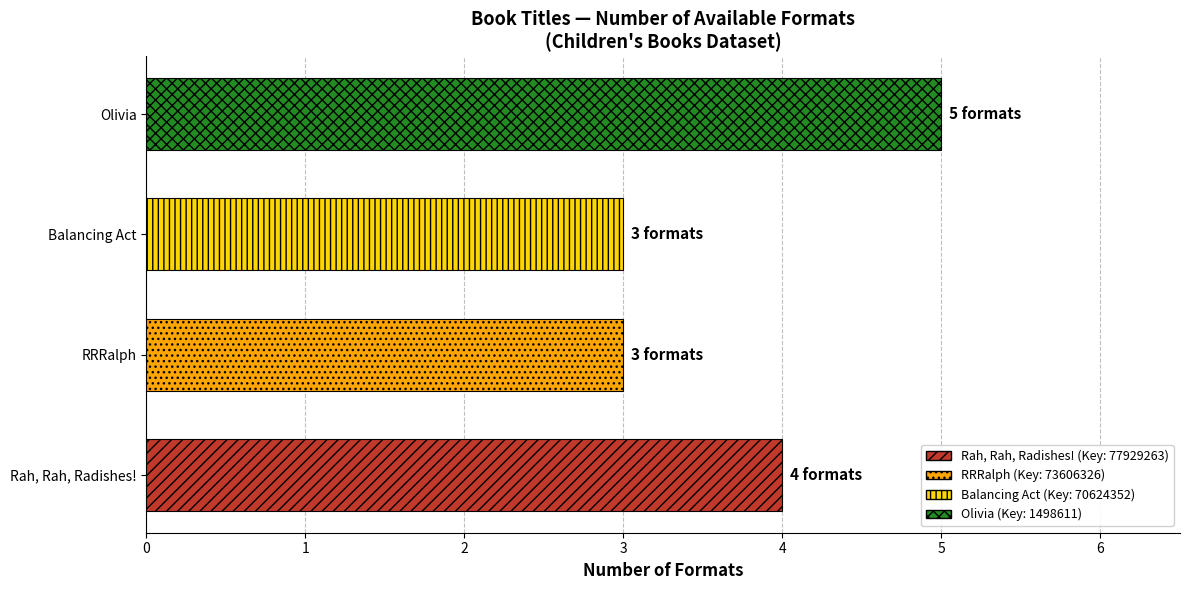

Does the chart contain stacked bars?

No